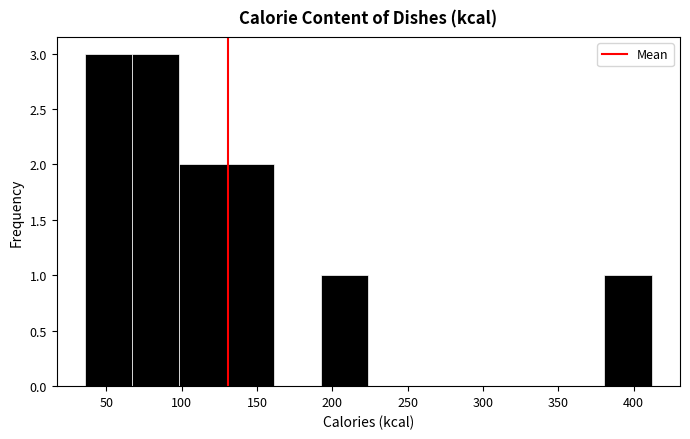

How tall is the bar that spans 100 to 130 on the x-axis? Neither the bar edges nor the heights are printed on the chart, so give them approximately, as read against the axes.

2